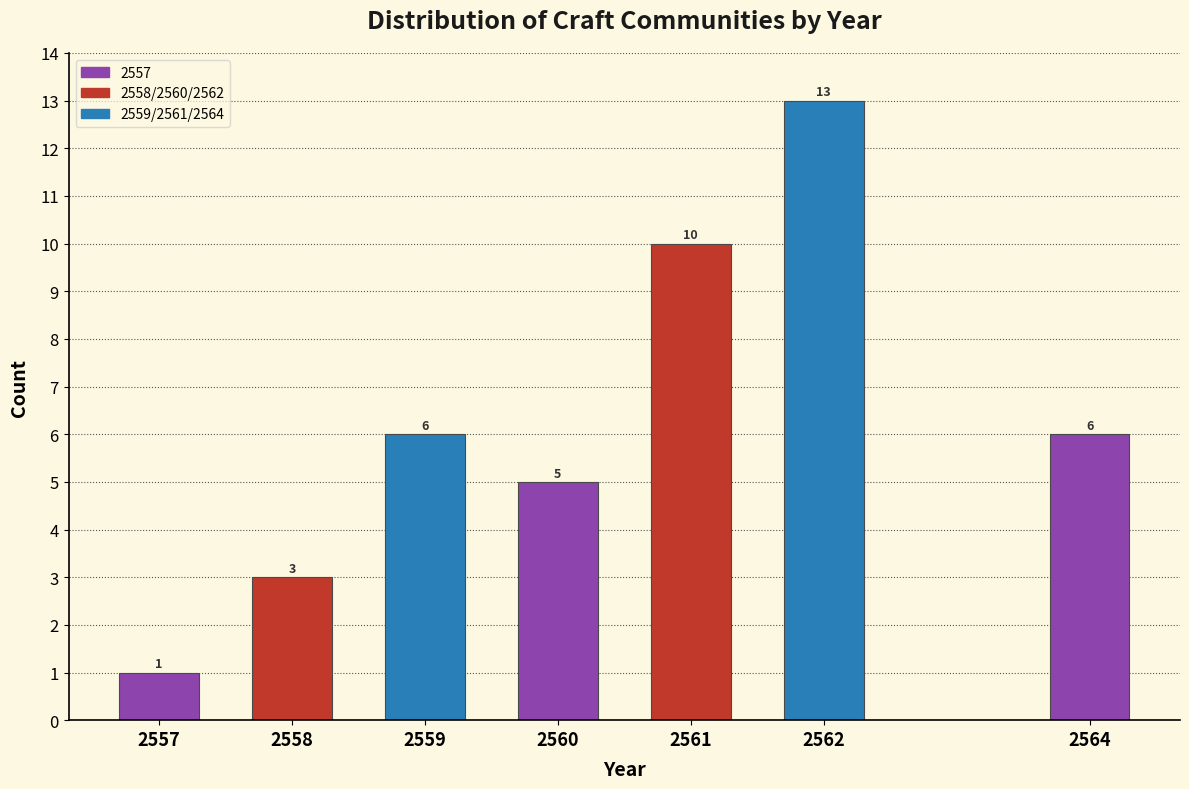

Reading left to right, transcribe all the data shown in this chart.

2557=1	2558=3	2559=6	2560=5	2561=10	2562=13	2564=6